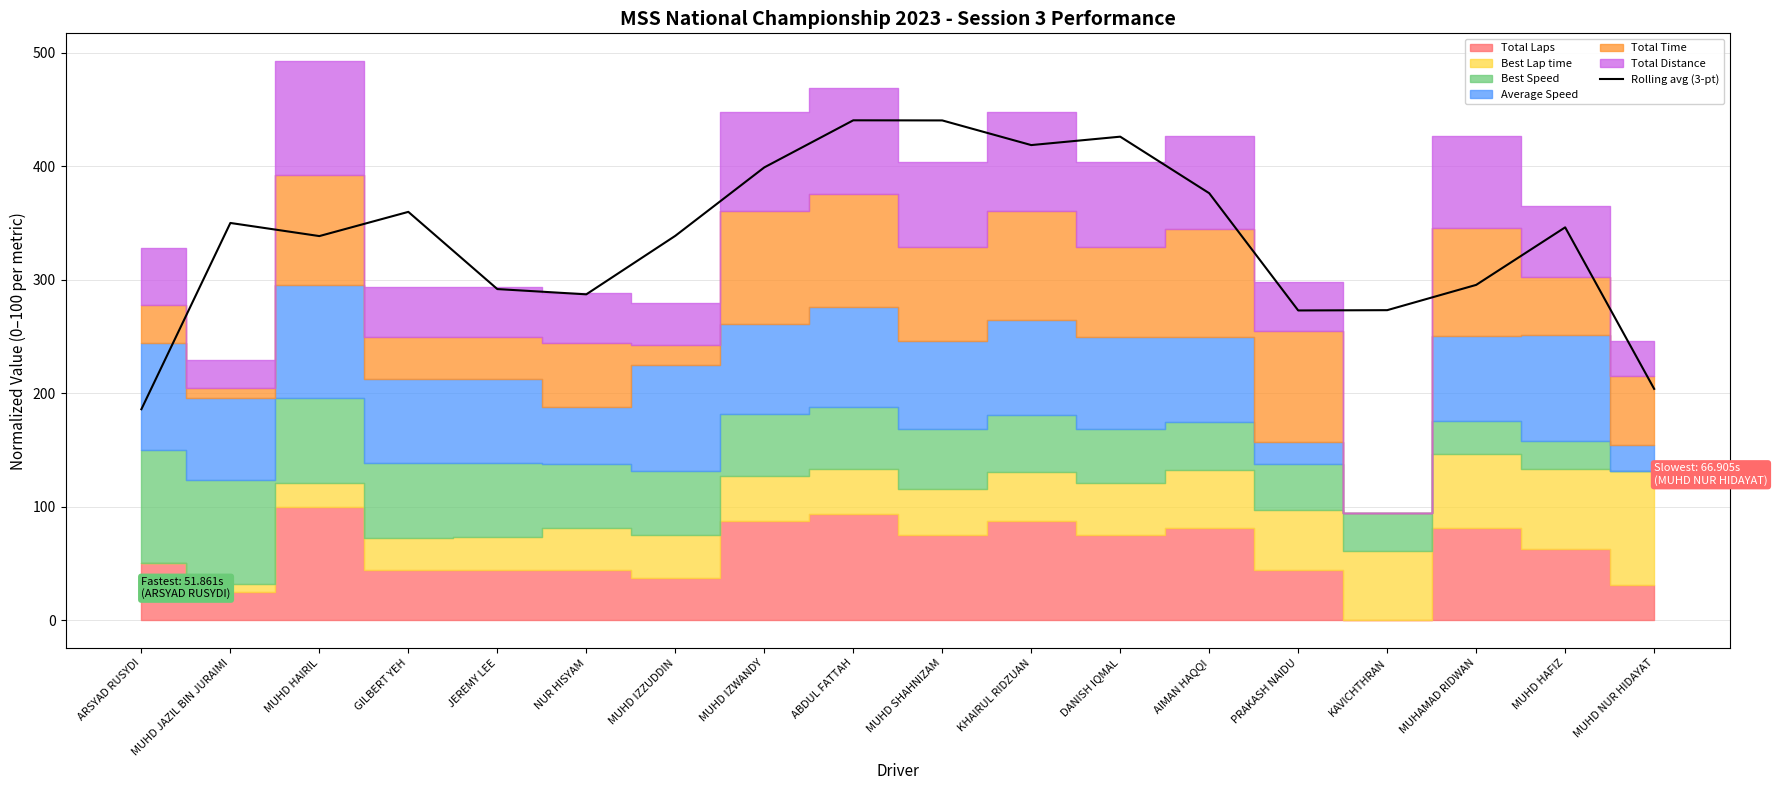

The value at MUHD IZZUDDIN is 455.4. True or false?

False